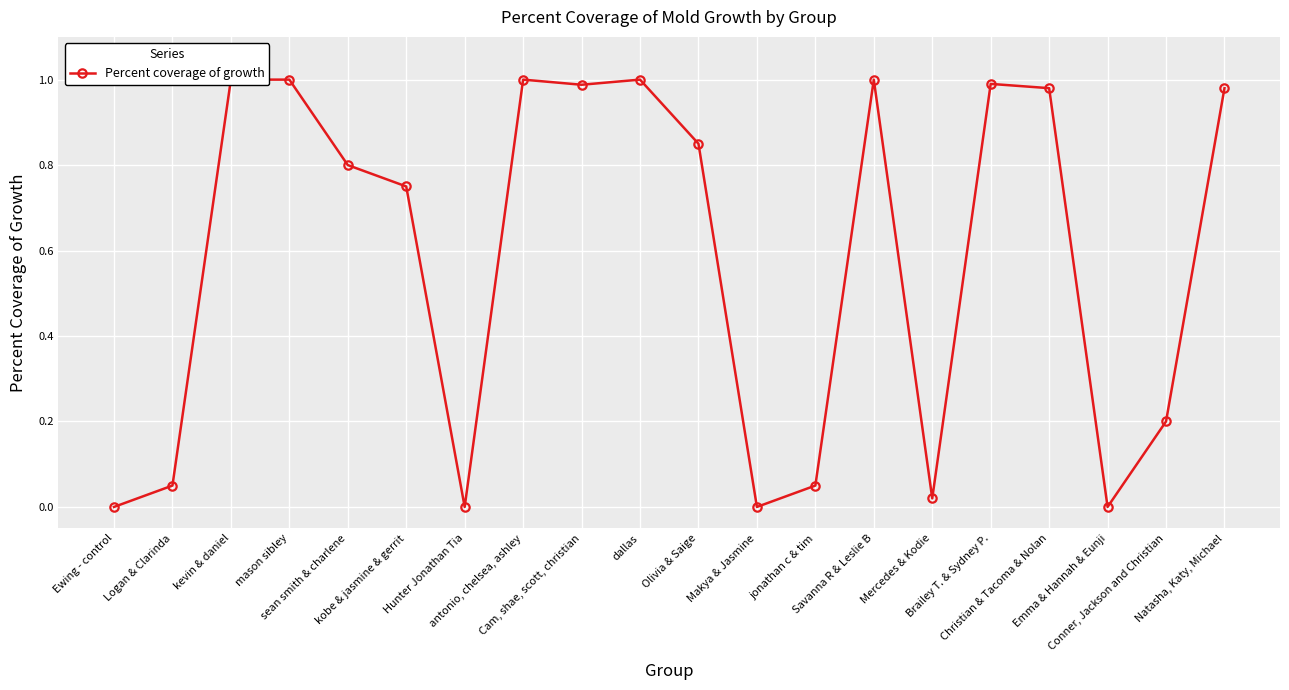

What is the change in value from kevin & daniel to Hunter Jonathan Tia?

-1.0